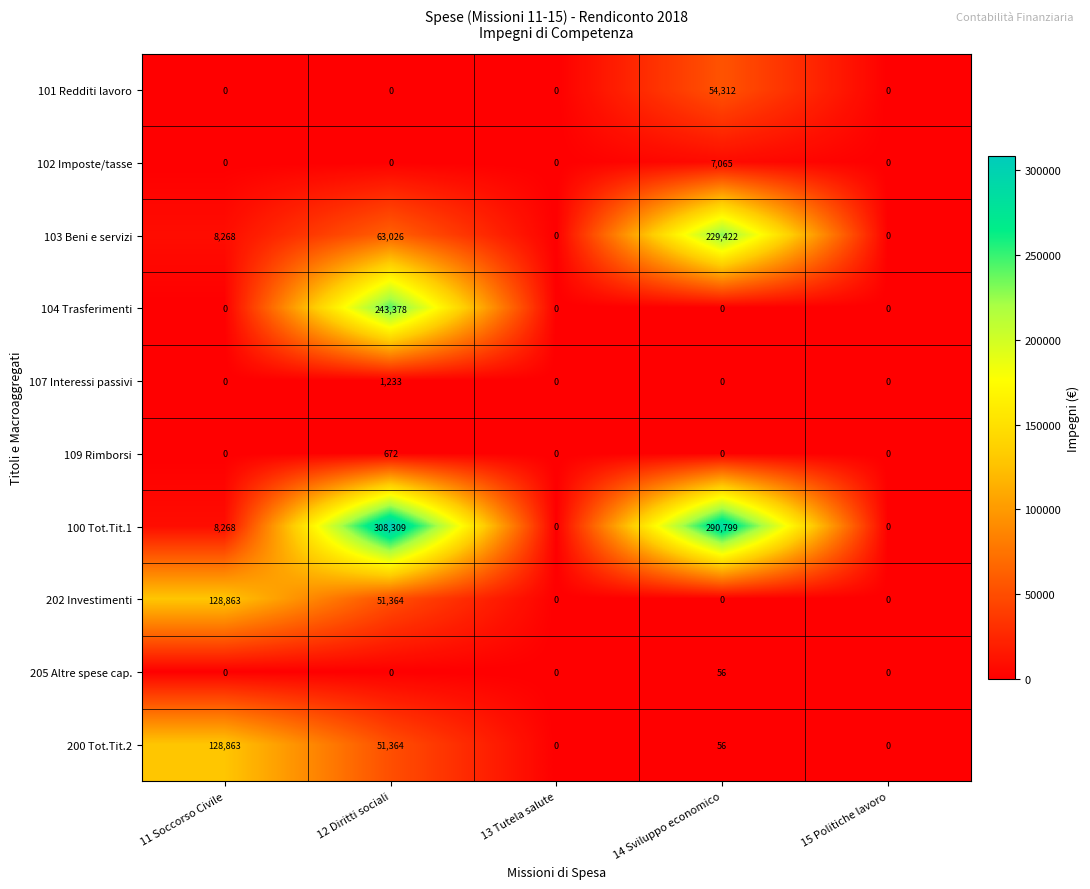

At which category does the chart reach its peak across all series?

12 Diritti sociali